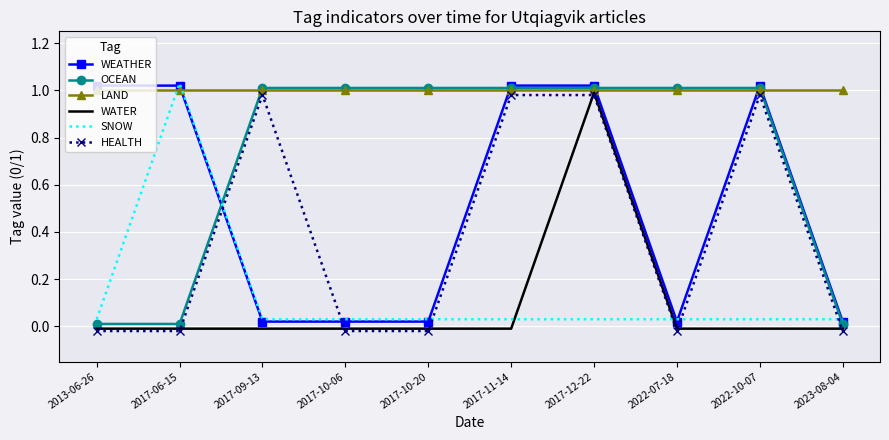

What value does the LAND series have at 2017-10-20?

1.0